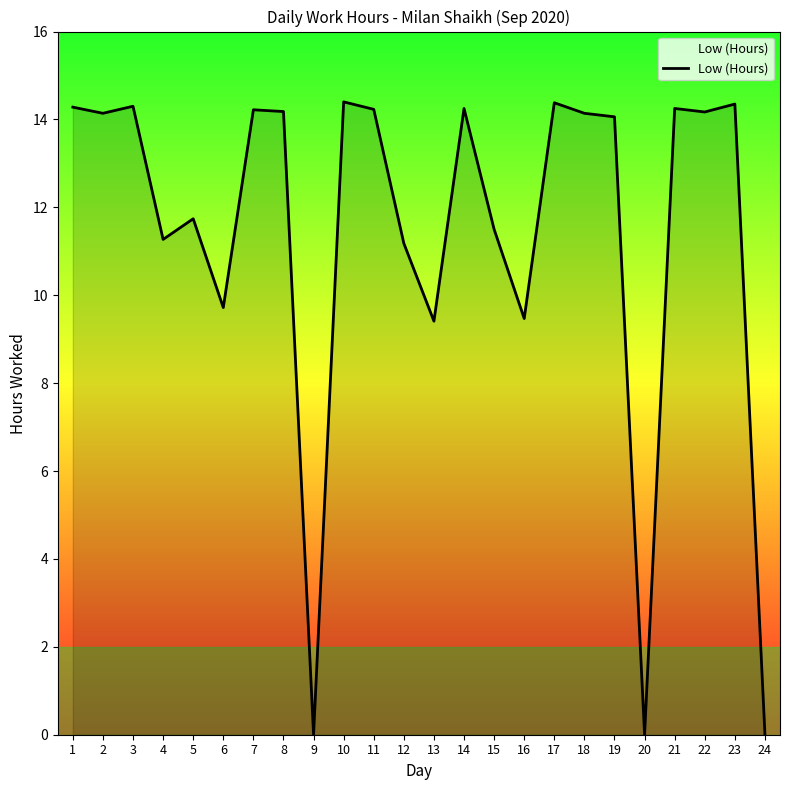

What is the change in value from 13 to 21?

+4.8